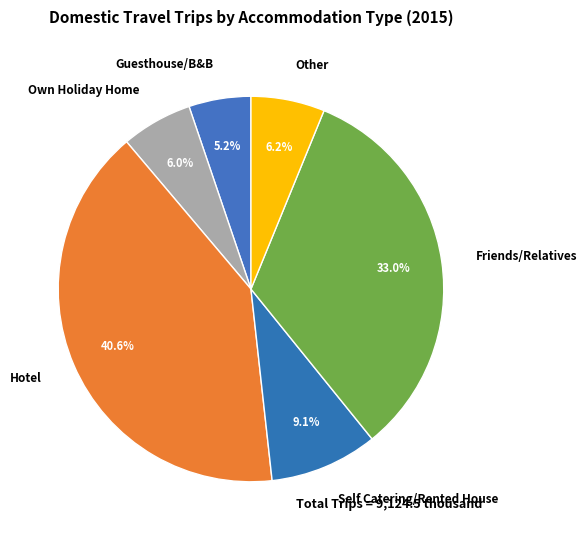

To the nearest percent, what is the difference between the Friends/Relatives and Guesthouse/B&B slice percentages?

28%